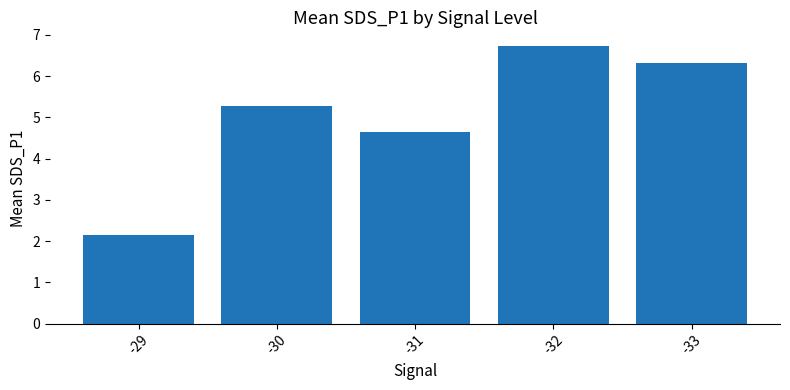

What is the change in value from -29 to -33?

+4.2